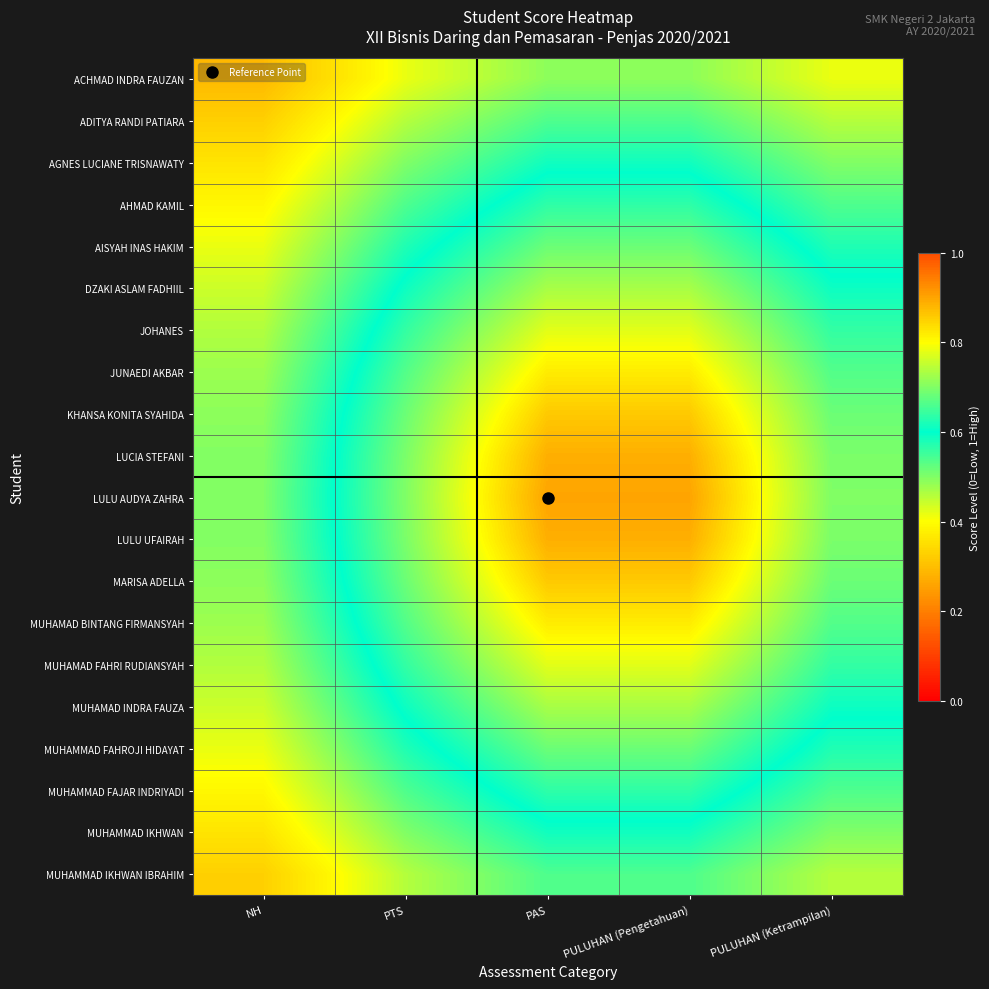

Rank the series by their maximum value, from lowest to highest.

ACHMAD INDRA FAUZAN, ADITYA RANDI PATIARA, MUHAMMAD IKHWAN IBRAHIM, AGNES LUCIANE TRISNAWATY, MUHAMMAD IKHWAN, AHMAD KAMIL, MUHAMMAD FAJAR INDRIYADI, AISYAH INAS HAKIM, MUHAMMAD FAHROJI HIDAYAT, DZAKI ASLAM FADHIIL, MUHAMAD INDRA FAUZA, JOHANES, MUHAMAD FAHRI RUDIANSYAH, JUNAEDI AKBAR, MUHAMAD BINTANG FIRMANSYAH, KHANSA KONITA SYAHIDA, MARISA ADELLA, LUCIA STEFANI, LULU UFAIRAH, LULU AUDYA ZAHRA